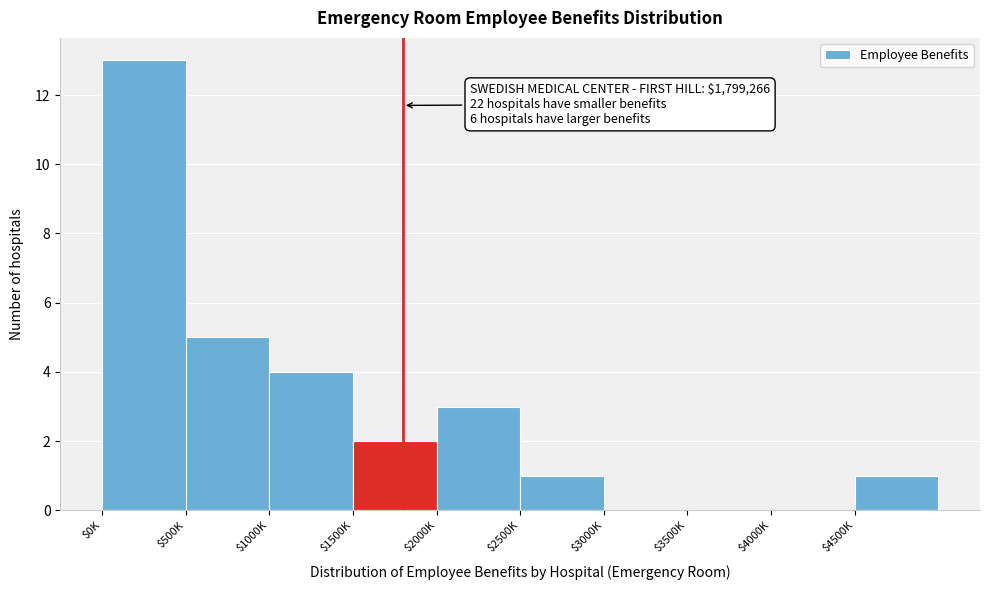

Which label corresponds to the largest value in the chart?

$0K